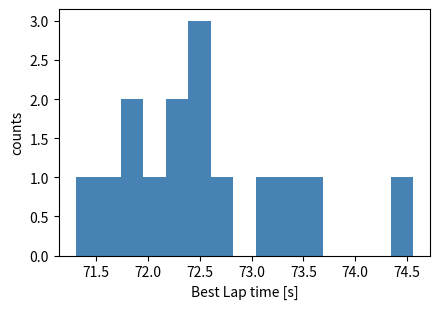

Reading left to right, transcribe this chart: for each bar, give the range it covers on the x-axis and its height. Neither the bar edges nor the heights are printed on the chart, so give them approximately, as read against the axes.

71.30 to 71.50: 1
71.50 to 71.75: 1
71.75 to 71.95: 2
71.95 to 72.15: 1
72.15 to 72.40: 2
72.40 to 72.60: 3
72.60 to 72.80: 1
72.80 to 73.05: 0
73.05 to 73.25: 1
73.25 to 73.45: 1
73.45 to 73.70: 1
73.70 to 73.90: 0
73.90 to 74.10: 0
74.10 to 74.35: 0
74.35 to 74.55: 1